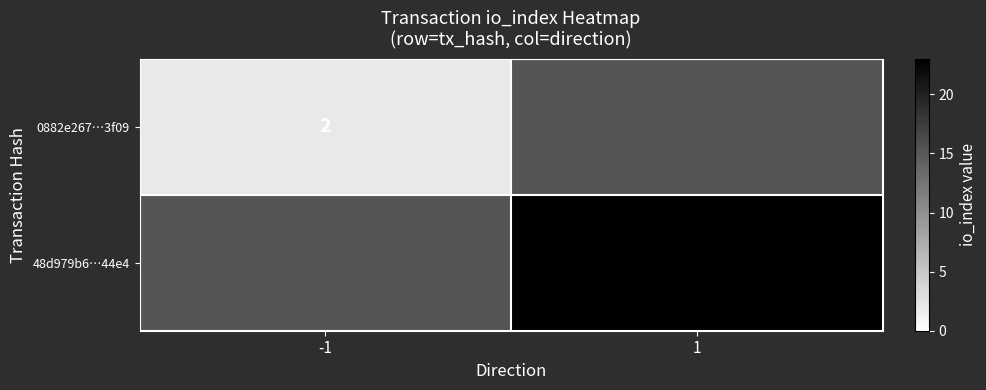

At how many categories does at least one series exceed 15?

1